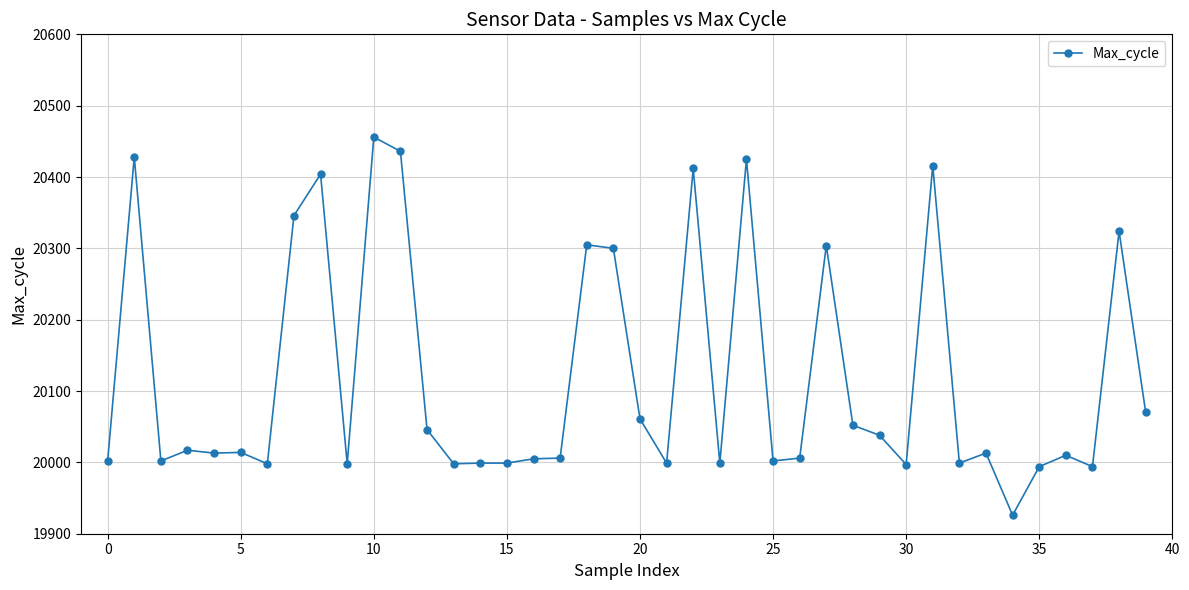

What is the greatest value displayed?

20456